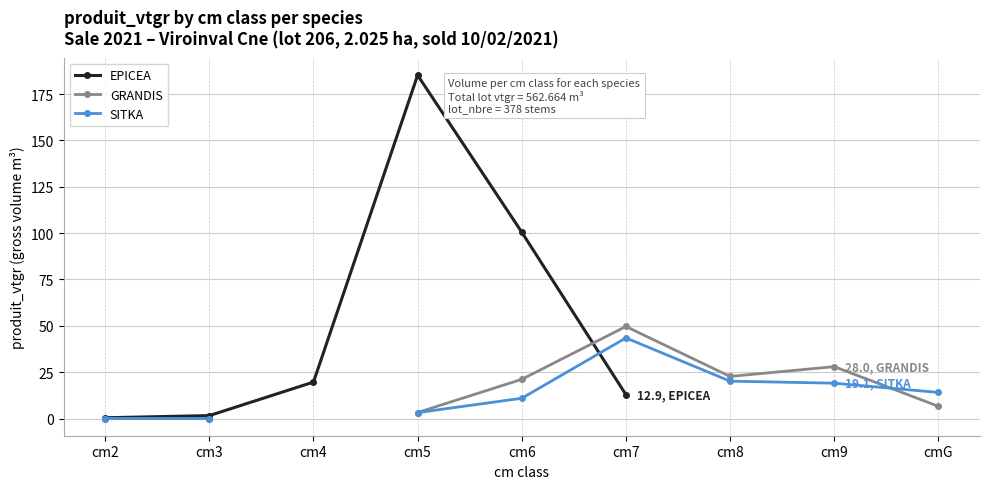

True or false: GRANDIS and SITKA cross at least once.

True